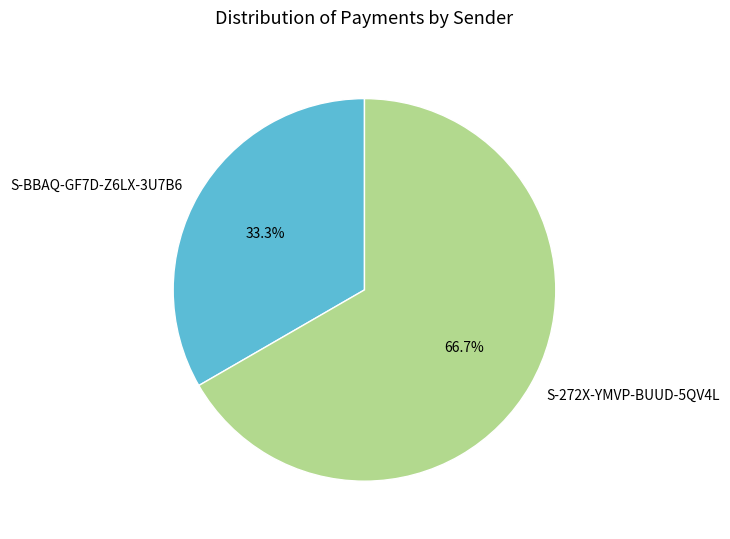

Which category has the biggest portion of the pie?

S-272X-YMVP-BUUD-5QV4L